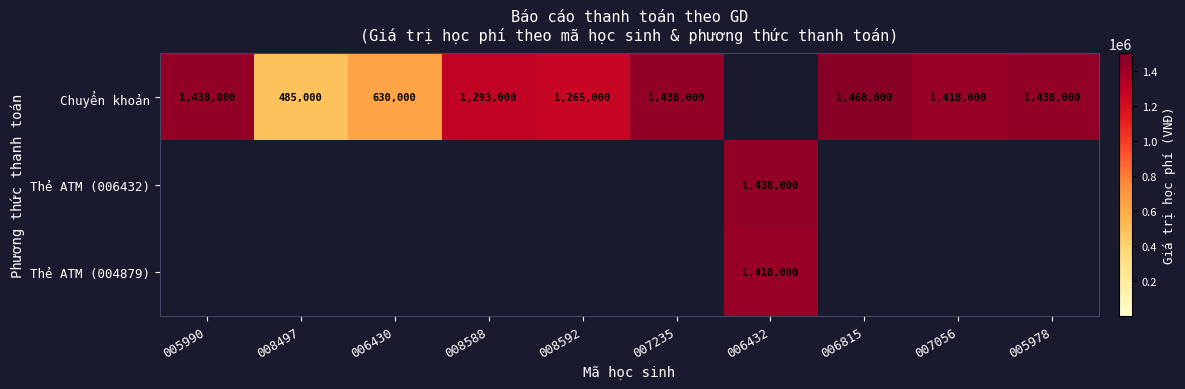

At which category does the chart reach its peak across all series?

006815